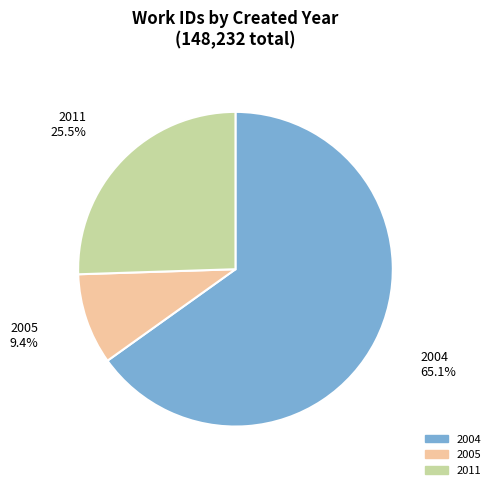

Rank the categories by value from highest to lowest.

2004, 2011, 2005